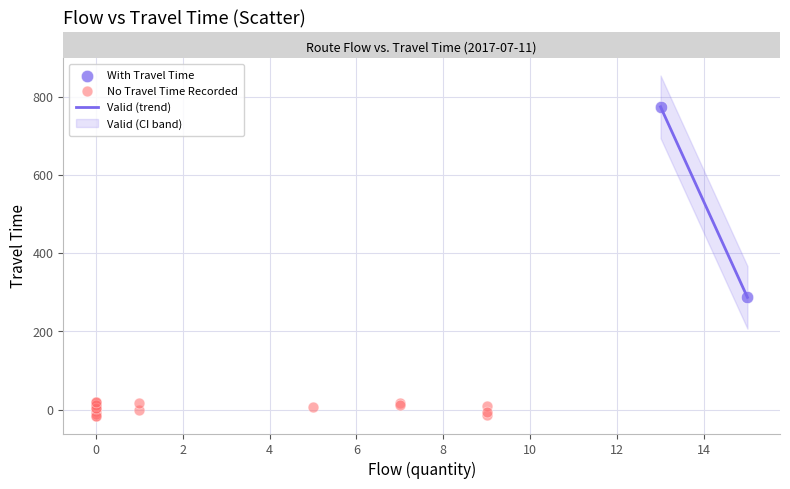

Which series reaches the minimum Y coordinate?

No Travel Time Recorded